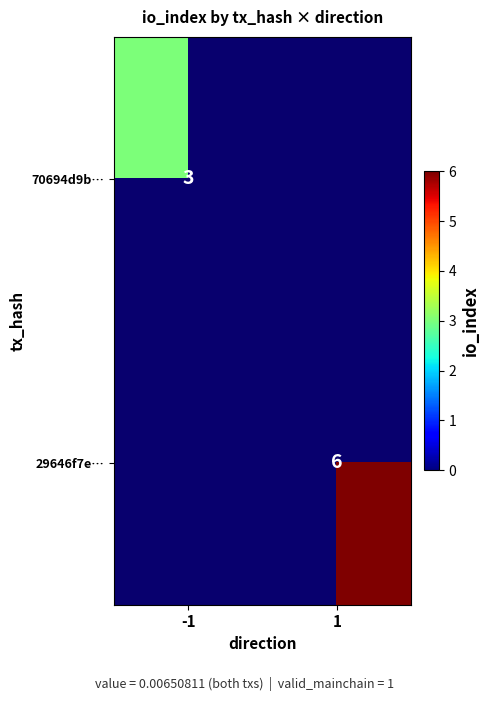

The 29646f7e… series shows 6 at 1. True or false?

True